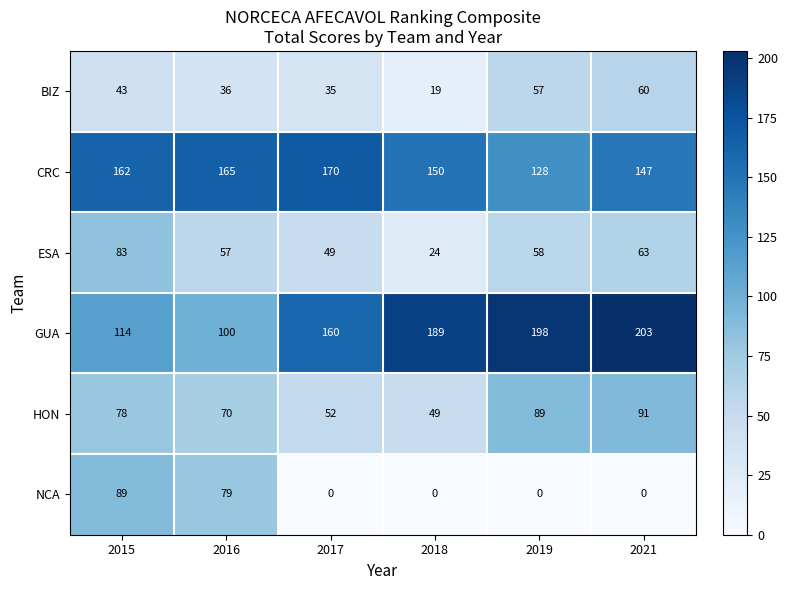

What is the approximate value of ESA at 2016, to the nearest 5?

55